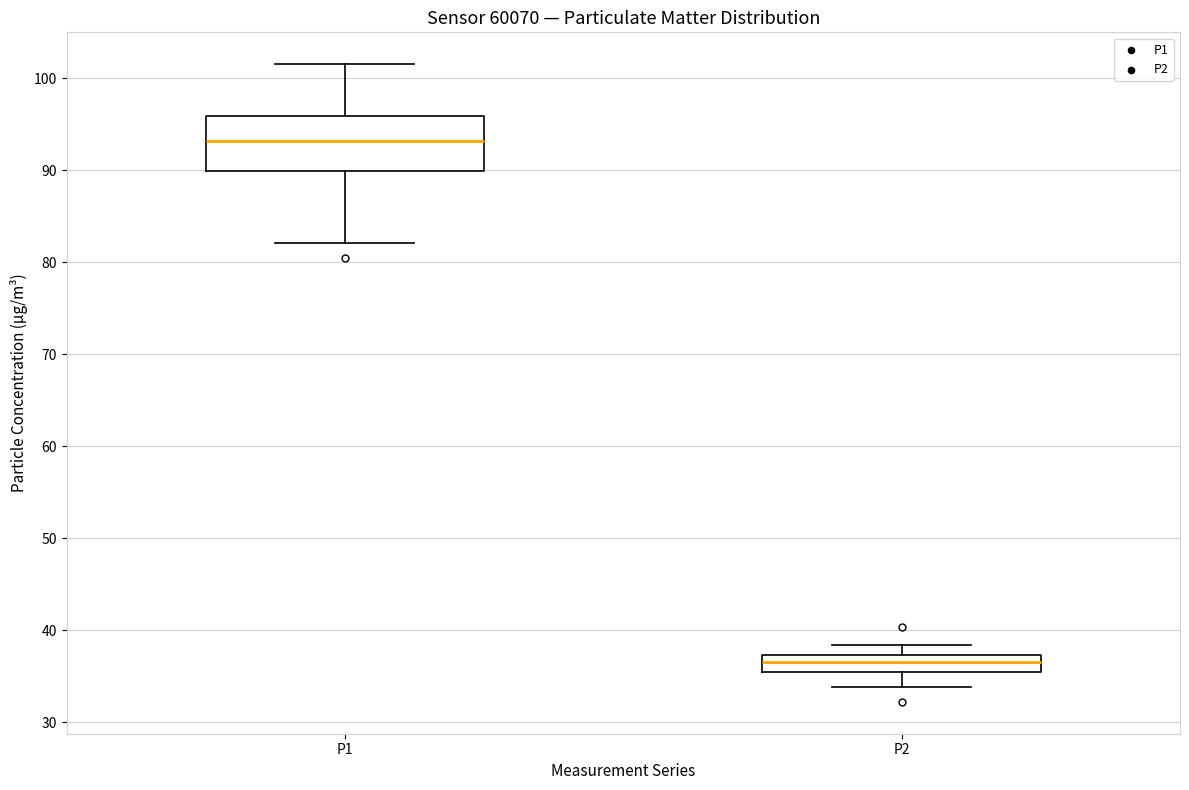

Reading left to right, read every box against the y-axis: the position of its median line, the range the box covers, and the ends of its whiskers. The values are not printed on the chart, so give them approximately, as read against the axis.

P1: median 93, box 90 to 96, whiskers 82 to 102
P2: median 37 (inside the box), box 35 to 37, whiskers 34 to 38